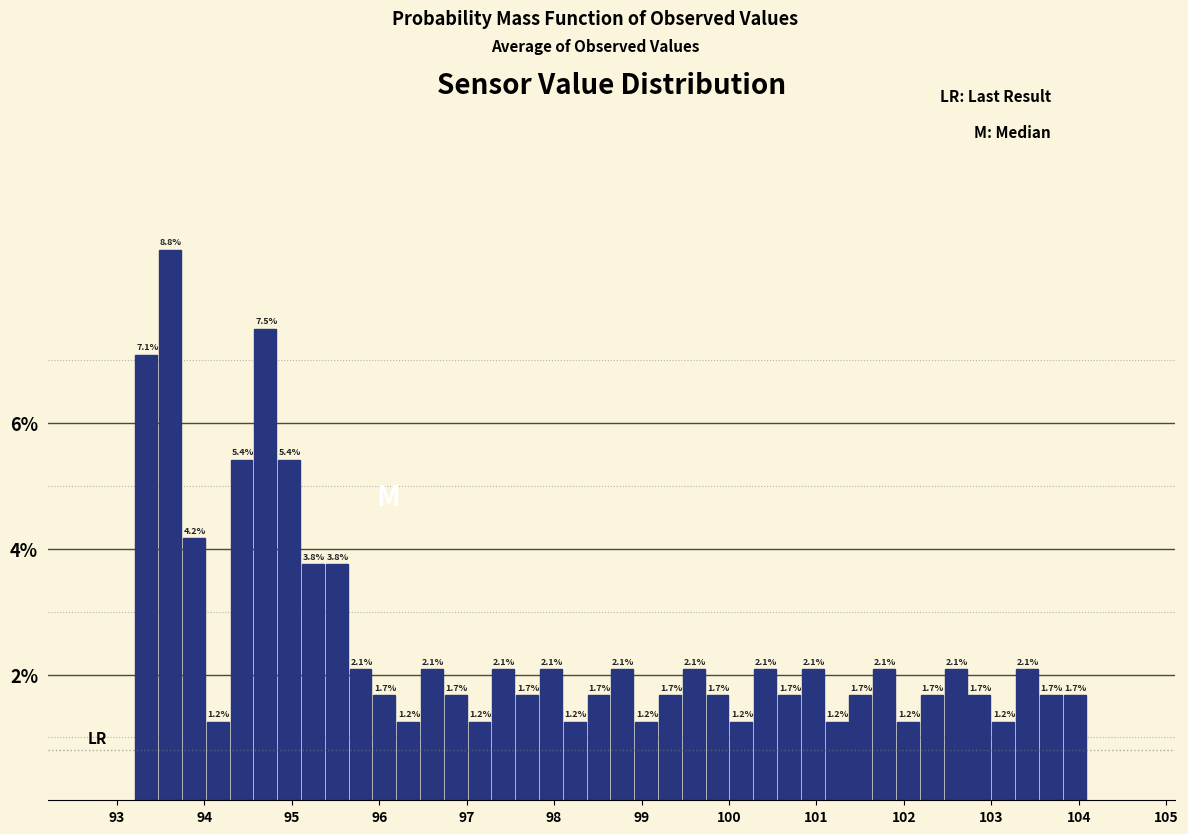

Around what value on the x-axis is the tallest bar? Give the approximate position of its centre, as read against the axis.

93.6